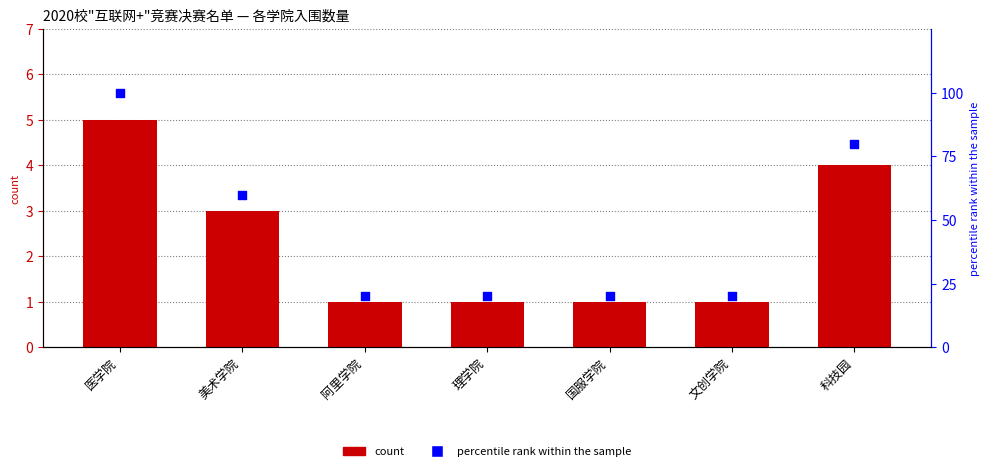

Which series contains the highest Y value?

percentile rank within the sample